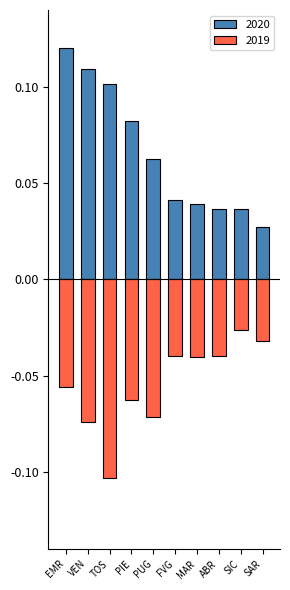

What is the sum of all 2020 values?

0.7